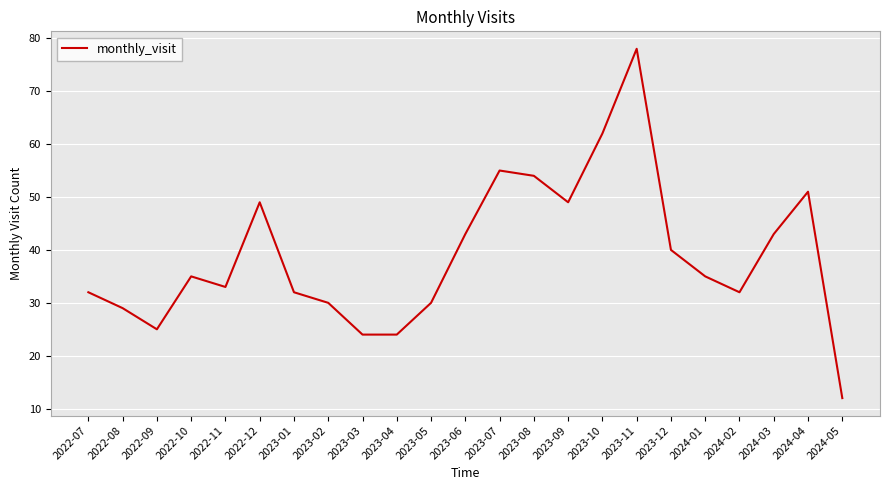

What value does the data have at 2024-05?

12